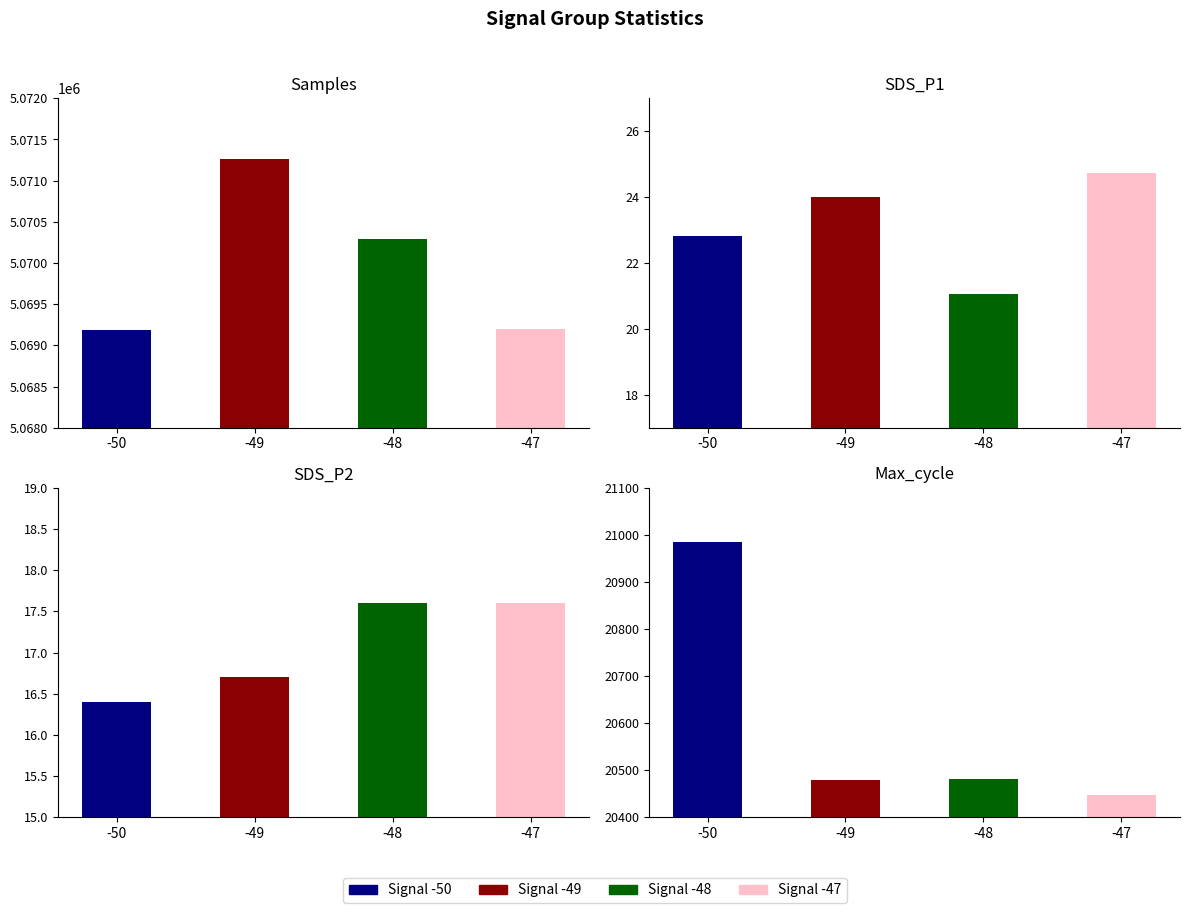

What is the total value across all series at -50?

5090216.2